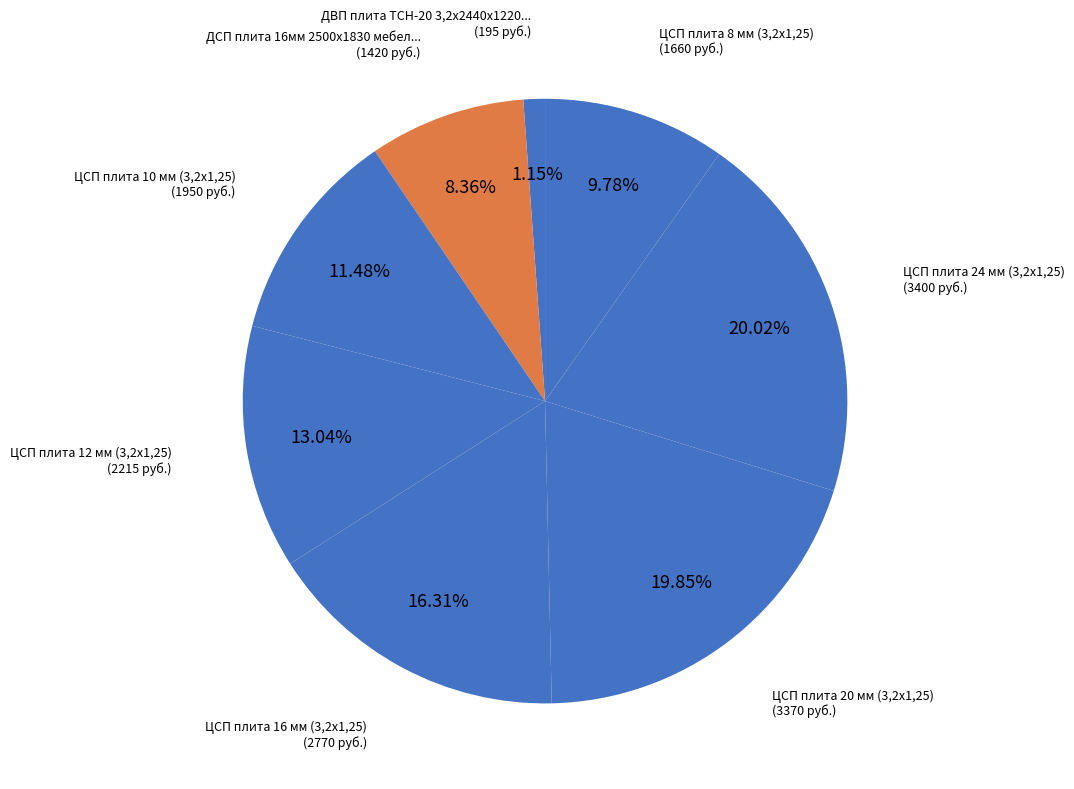

Count the number of slices in the pie.

8